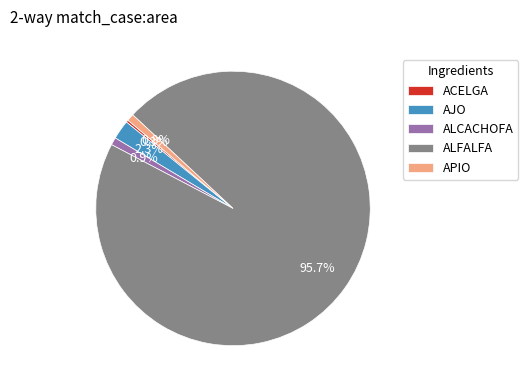

Does ALFALFA represent more than half of the total?

Yes